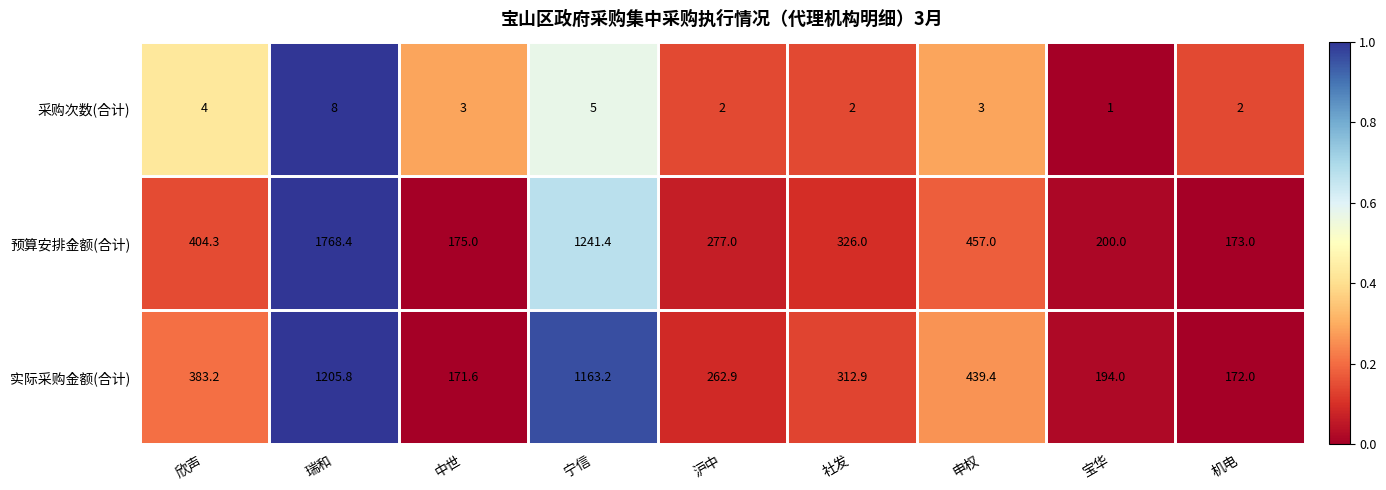

Rank the series by their maximum value, from lowest to highest.

采购次数(合计), 实际采购金额(合计), 预算安排金额(合计)